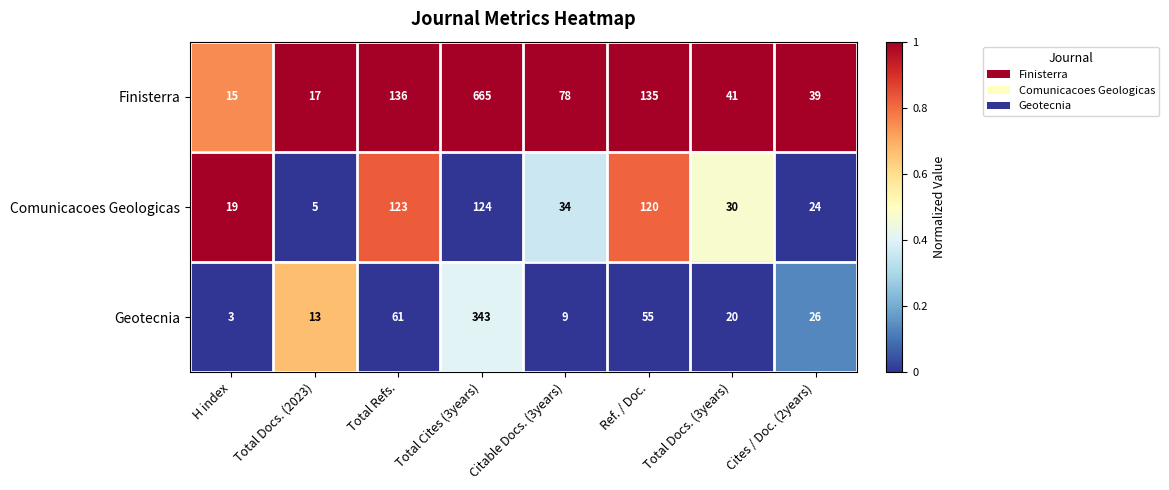

Is the value of Comunicacoes Geologicas at Ref. / Doc. greater than the value of Finisterra at Total Cites (3years)?

No